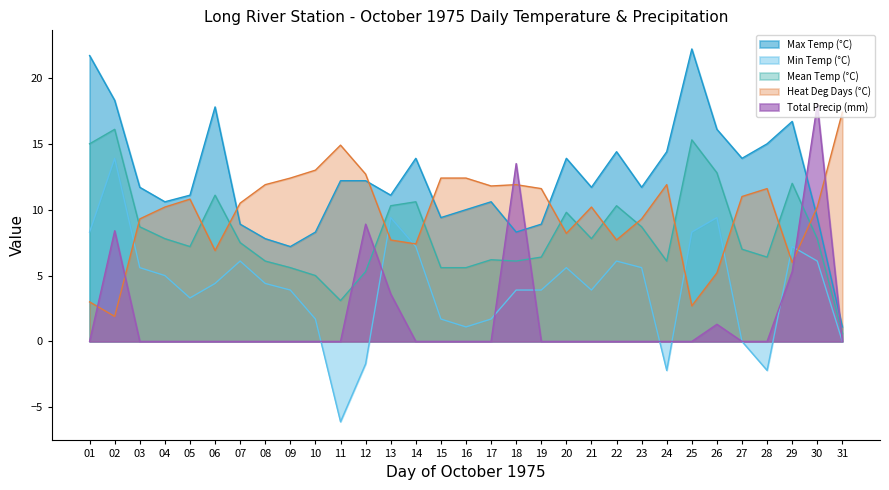

At 06, list the series in order from smallest to largest.

Total Precip (mm), Min Temp (°C), Heat Deg Days (°C), Mean Temp (°C), Max Temp (°C)